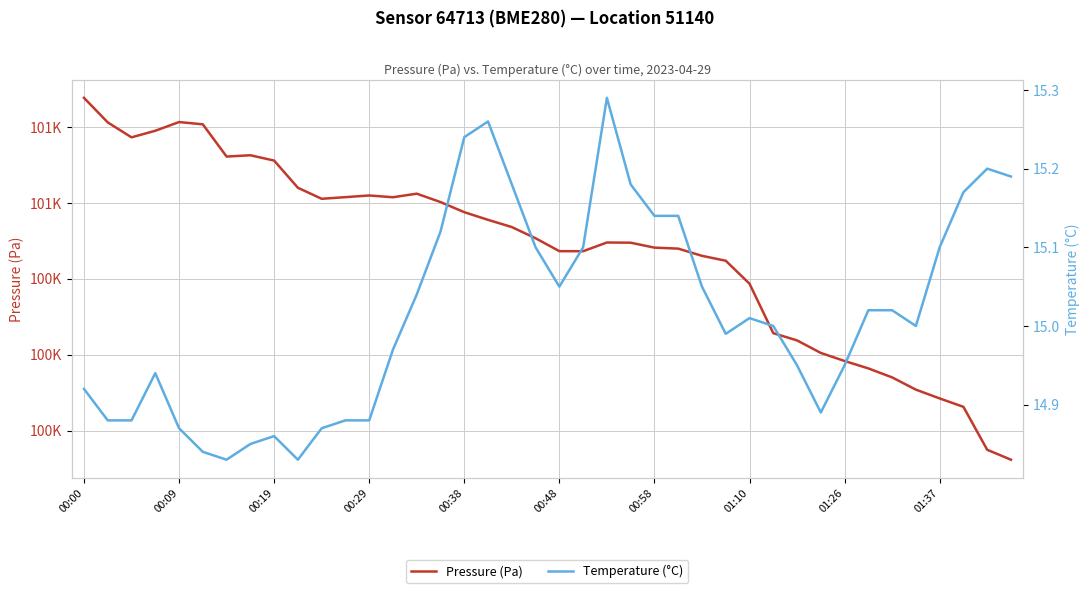

What is the sum of all Pressure (Pa) values?

4019049.0